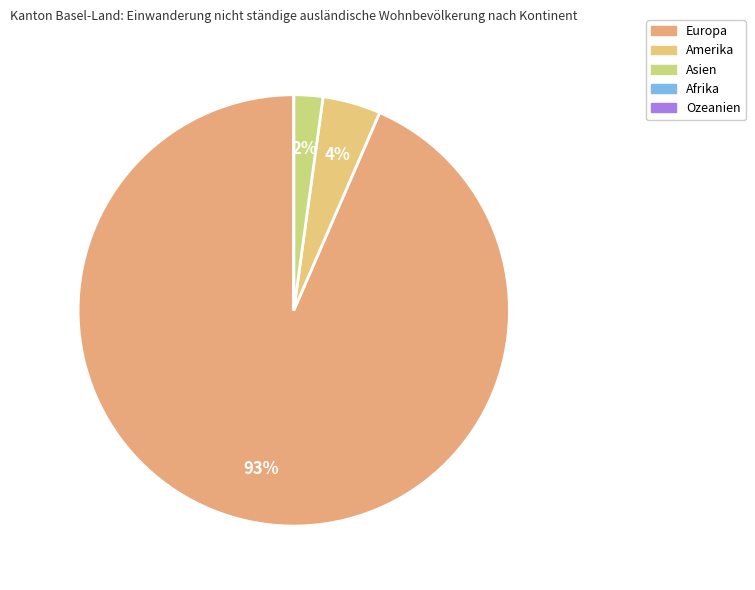

What is the majority slice?

Europa